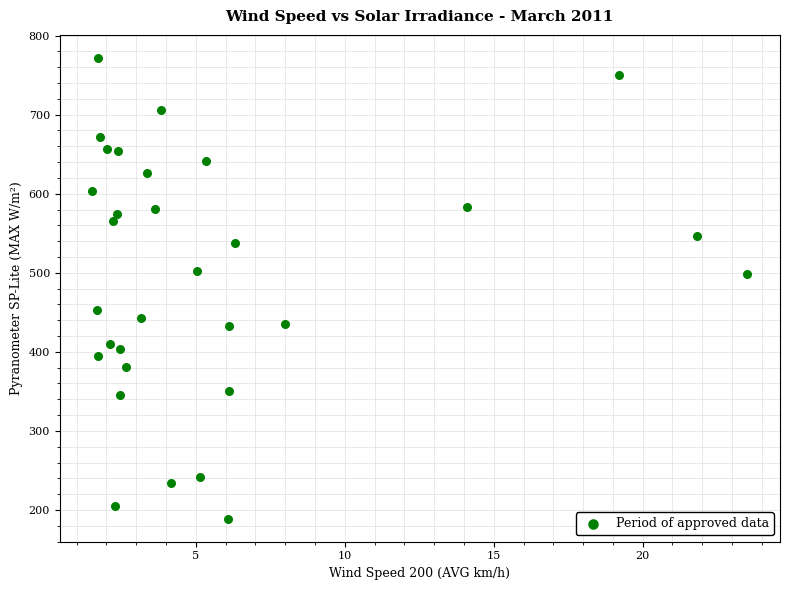

What is the range of X values (max minus min)?

22.0